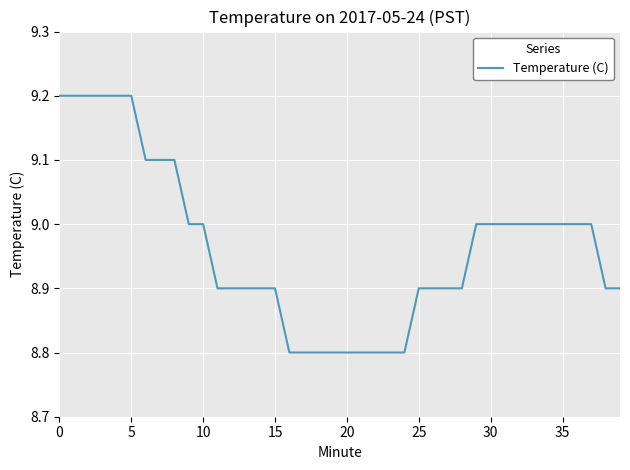

What is the smallest value displayed?

8.8